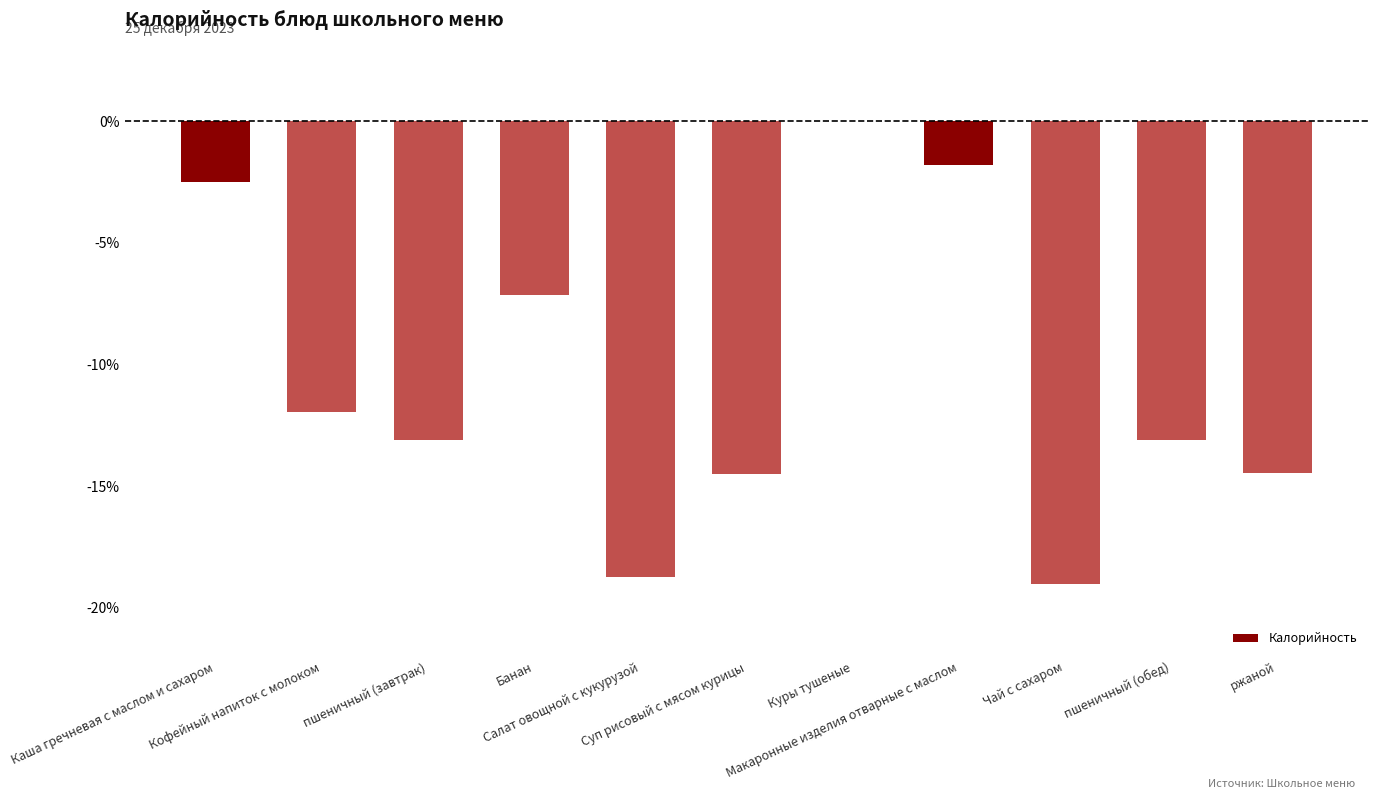

What is the sum of all values?

-116.3